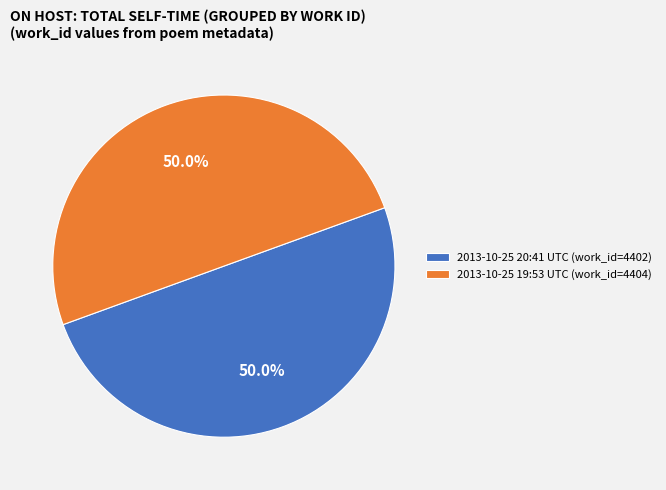

Approximately how many times larger is the value at 2013-10-25 19:53 UTC (work_id=4404) compared to 2013-10-25 20:41 UTC (work_id=4402)?

1.0